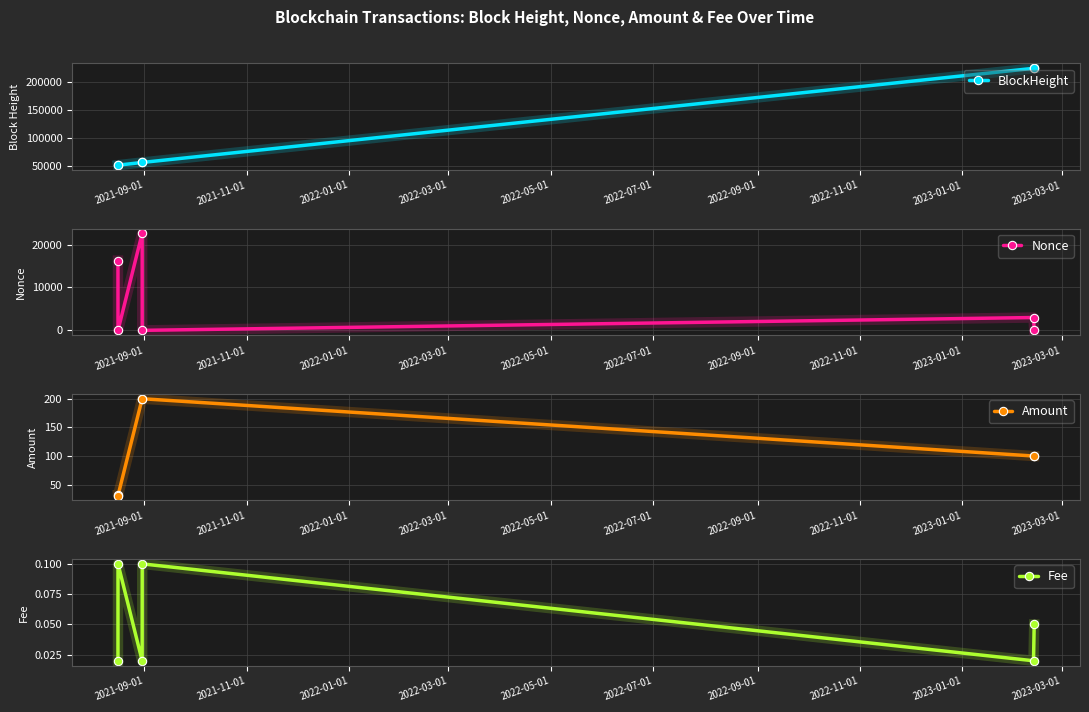

True or false: BlockHeight and Fee intersect in this chart.

False